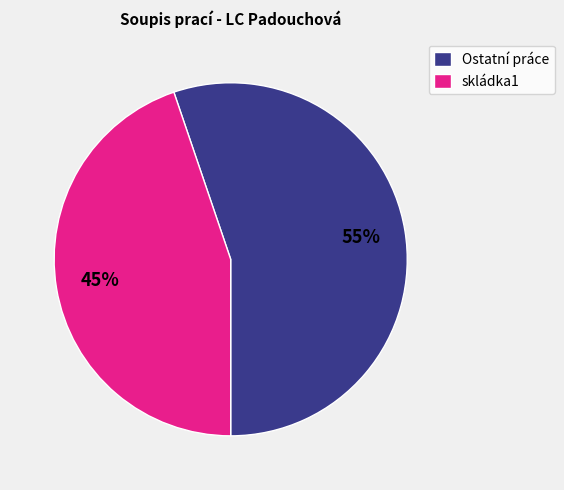

Count the number of slices in the pie.

2